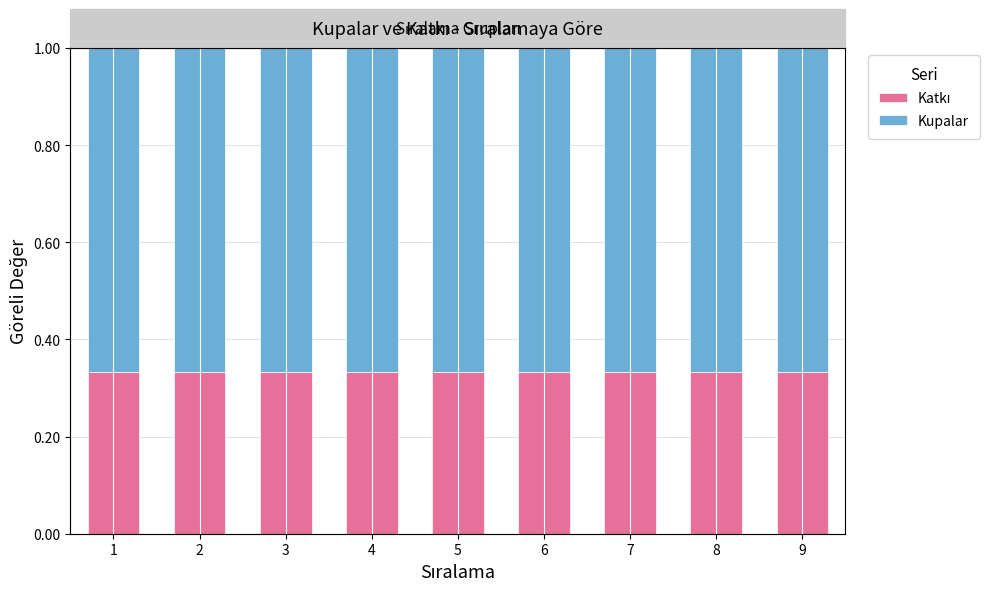

What are all the series names shown in the legend?

Katkı, Kupalar